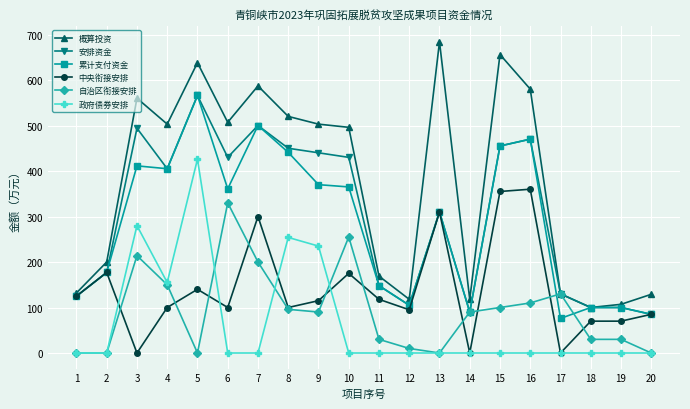

What is the difference between the maximum and minimum values in the 政府债券安排 series?

426.0